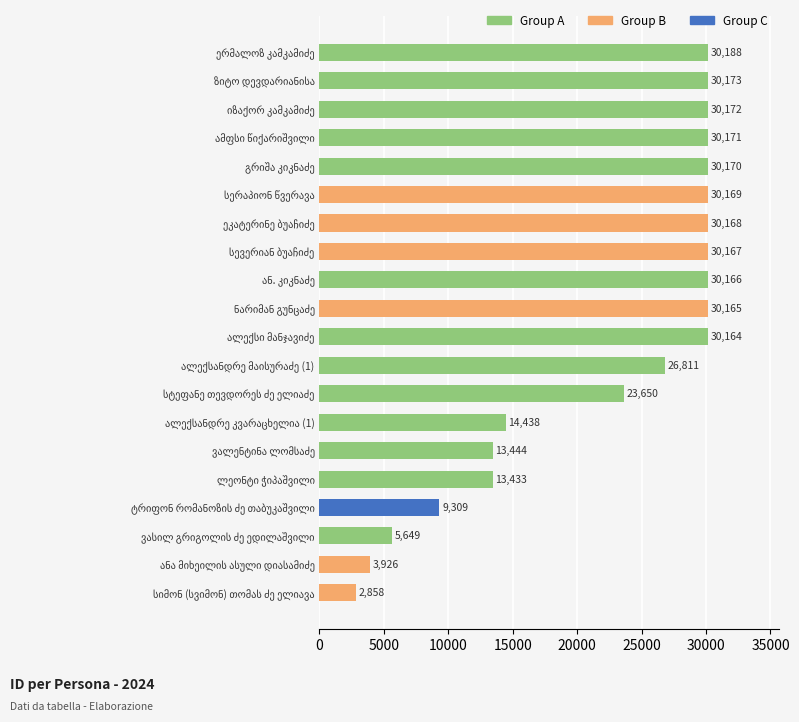

What is the minimum value shown in the chart?

2858